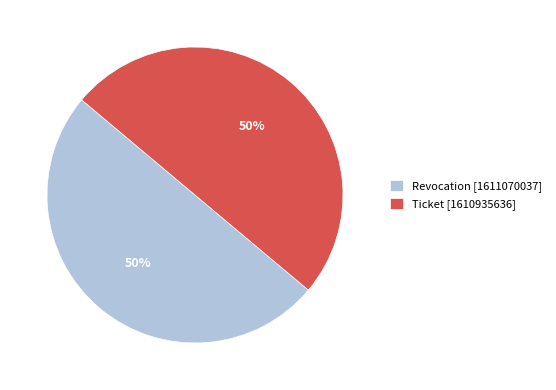

To the nearest percent, what percentage of the pie is Ticket [1610935636]?

50%